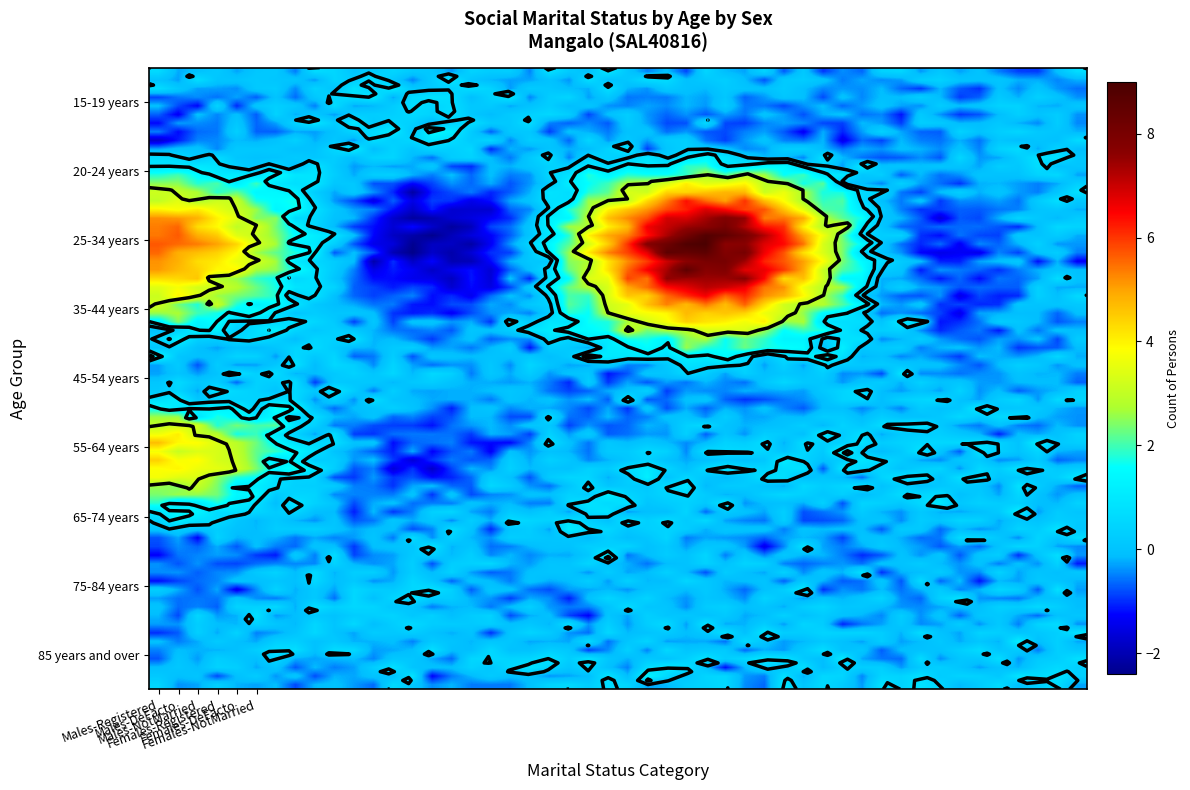

The value of 85 years and over at 3 is 0. True or false?

True